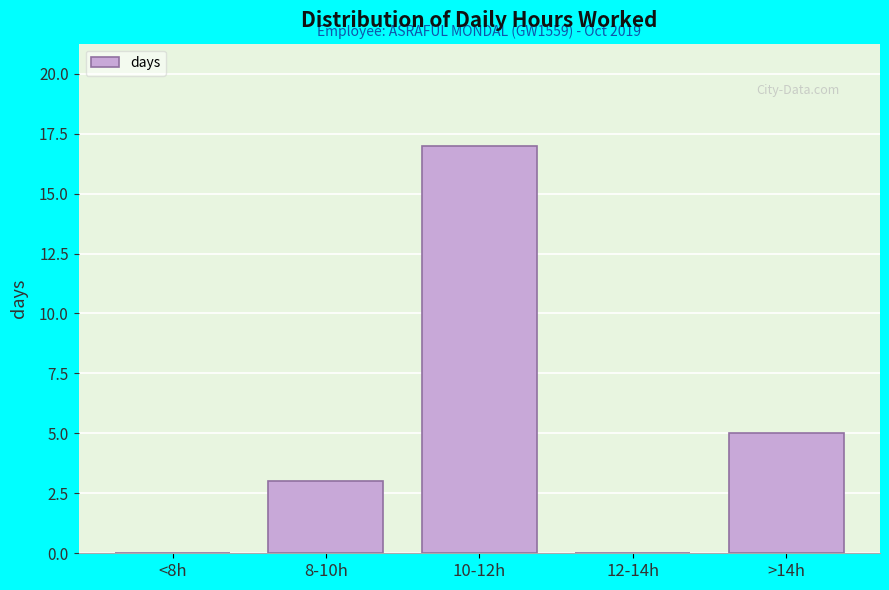

Reading left to right, extract all data points from this chart.

<8h=0	8-10h=3	10-12h=17	12-14h=0	>14h=5